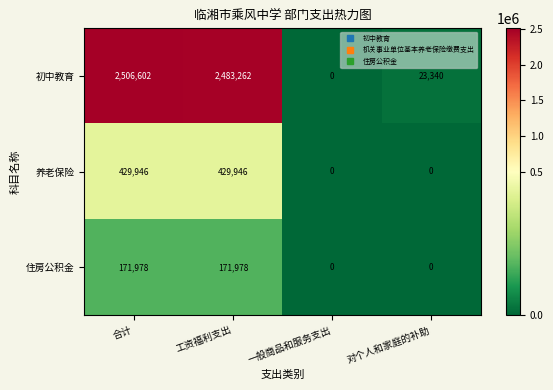

Read the 养老保险 value at 合计.

429946